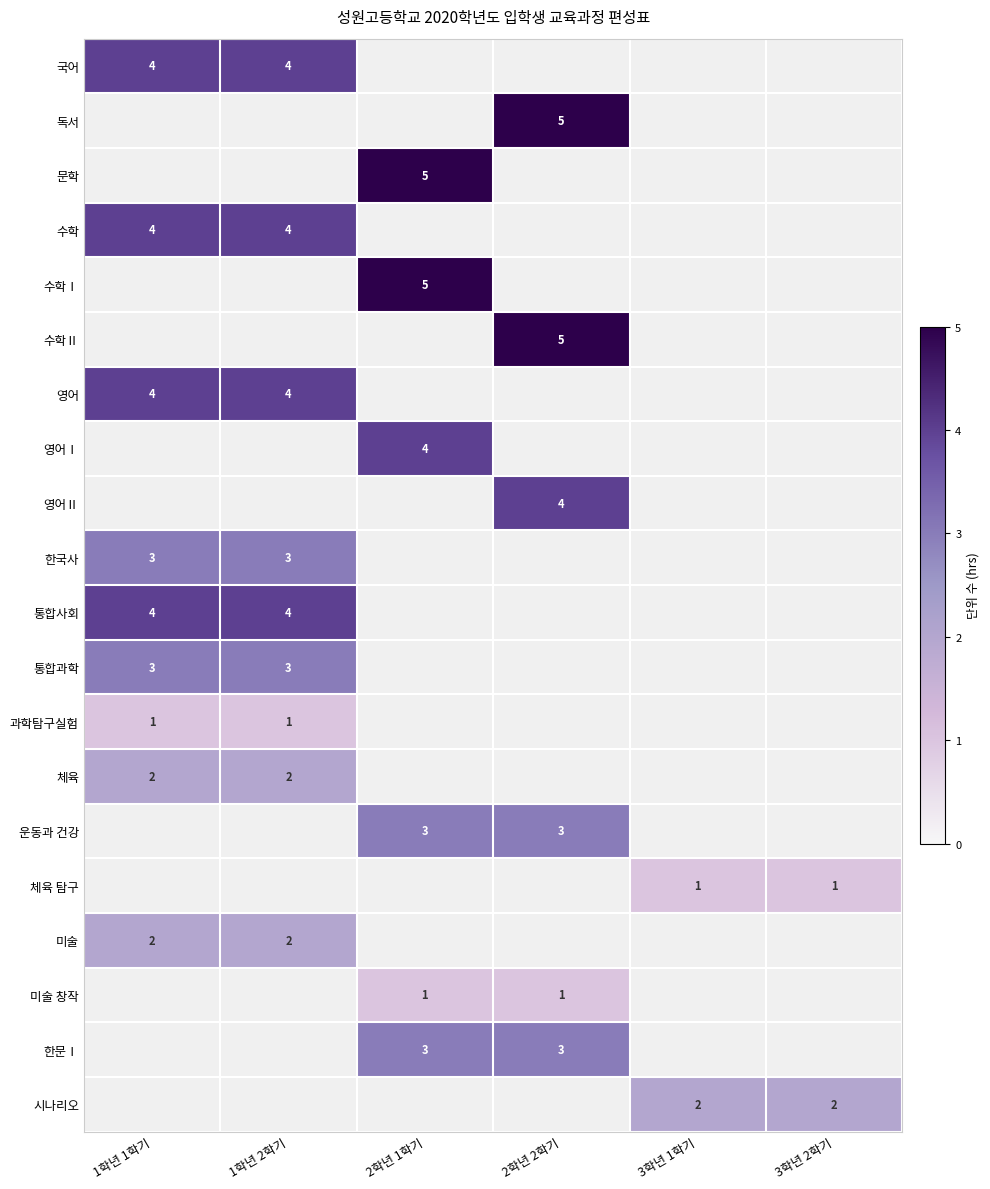

True or false: 영어Ⅱ has a value of 4 at 2학년 2학기.

True